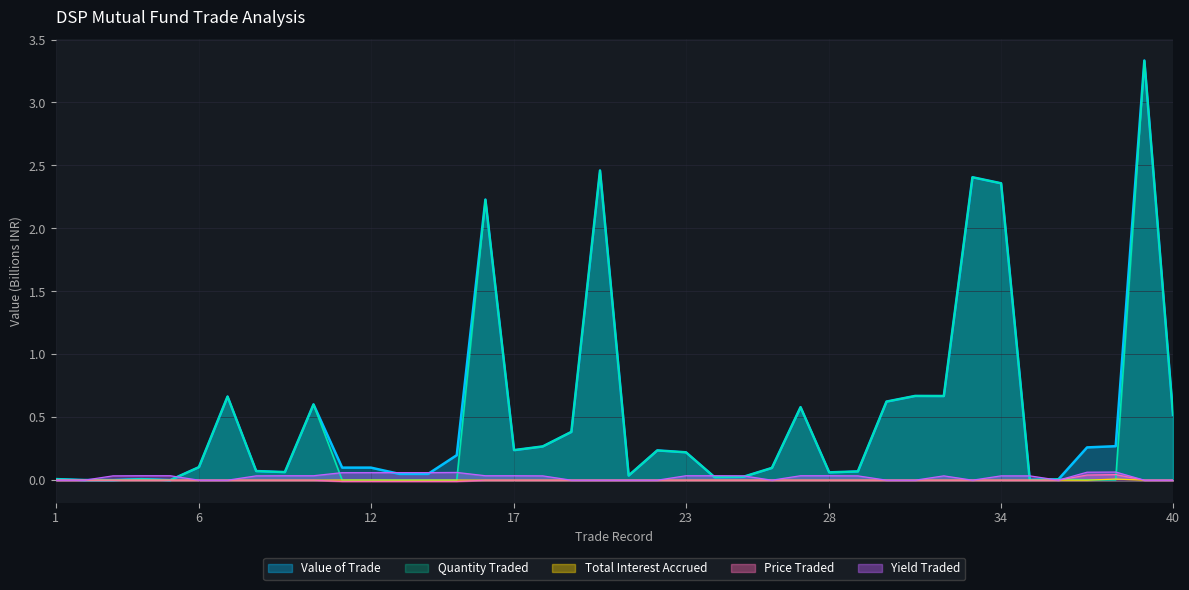

How many Yield Traded values are between 0 and 1?

40